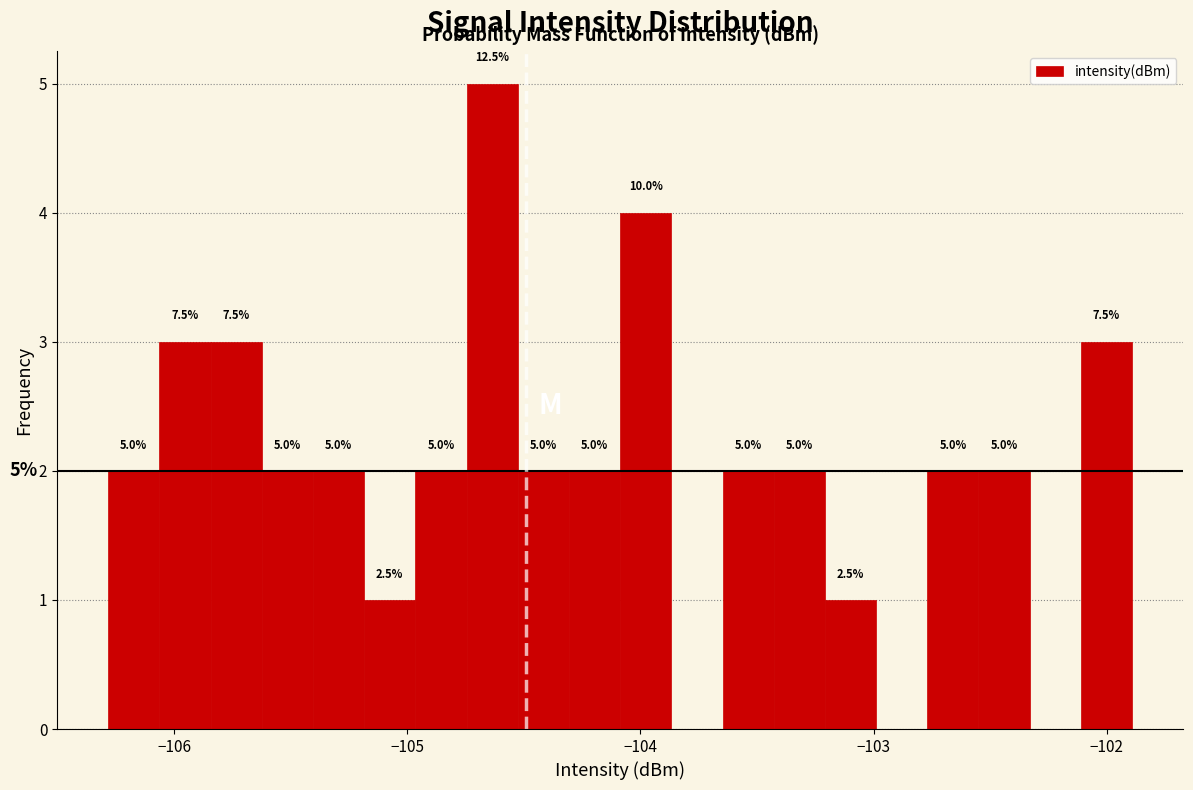

Read against the x-axis, roughly where is the centre of the tallest bar?

-104.6